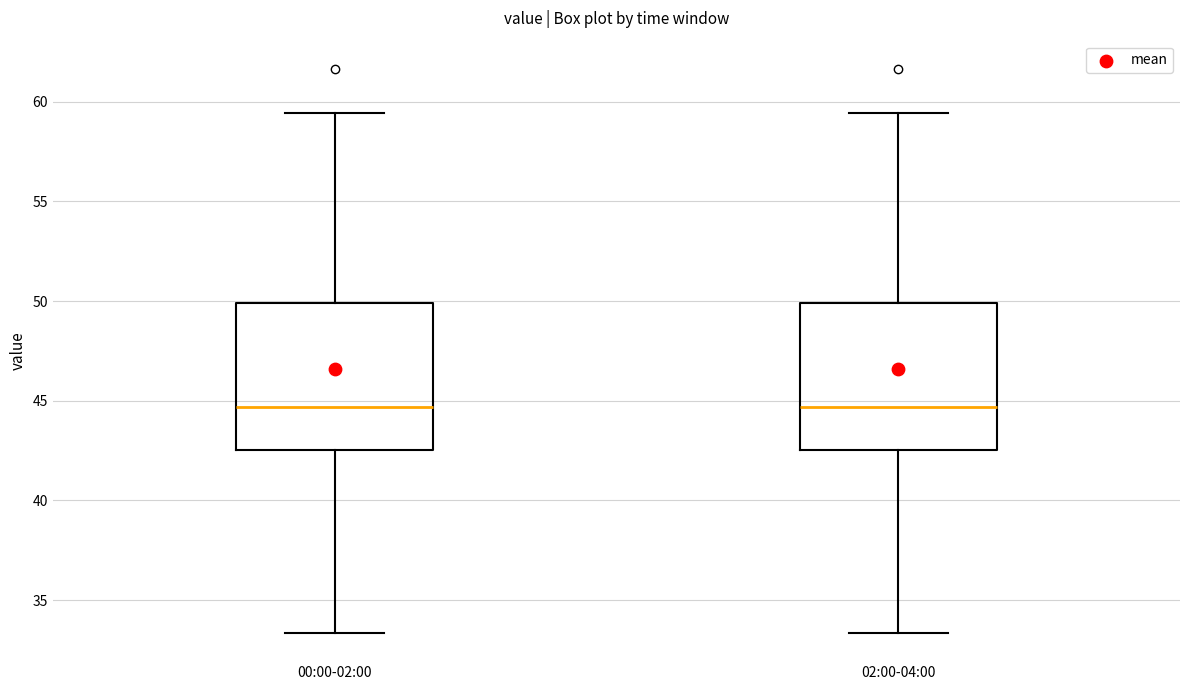

Reading left to right, read every box against the y-axis: the position of its median line, the range the box covers, and the ends of its whiskers. The values are not printed on the chart, so give them approximately, as read against the axis.

00:00-02:00: median 44.5, box 42.5 to 50.0, whiskers 33.5 to 59.5
02:00-04:00: median 44.5, box 42.5 to 50.0, whiskers 33.5 to 59.5